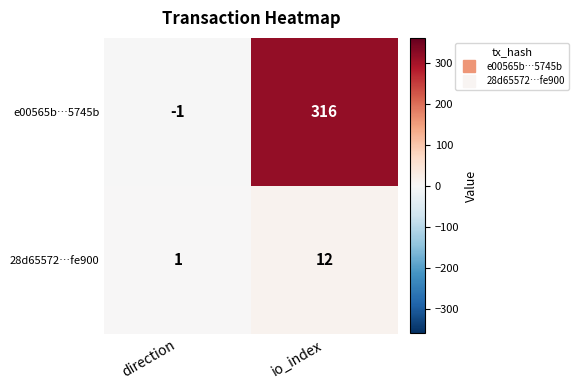

At which category is the sum across all series the highest?

io_index